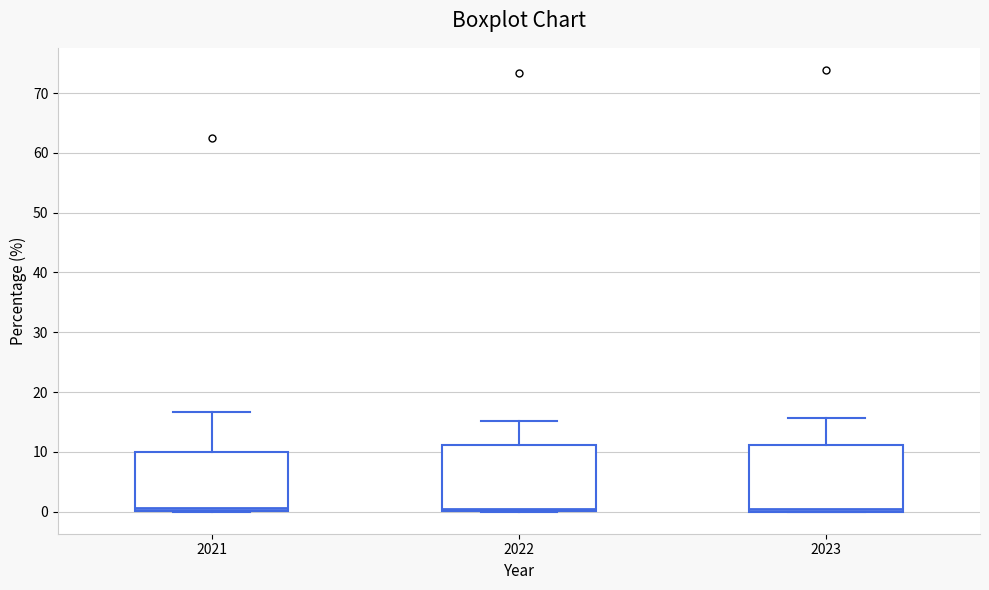

Reading left to right, transcribe this box plot: for each box, give where its median line is, the range the box spans, and where its two whiskers end, as read against the y-axis. The values are not printed on the chart, so give them approximately, as read against the axis.

2021: median 1, box 0 to 10, whiskers 0 to 17
2022: median 0 (just above the box's lower edge), box 0 to 11, whiskers 0 to 15
2023: median 0 (just above the box's lower edge), box 0 to 11, whiskers 0 to 16